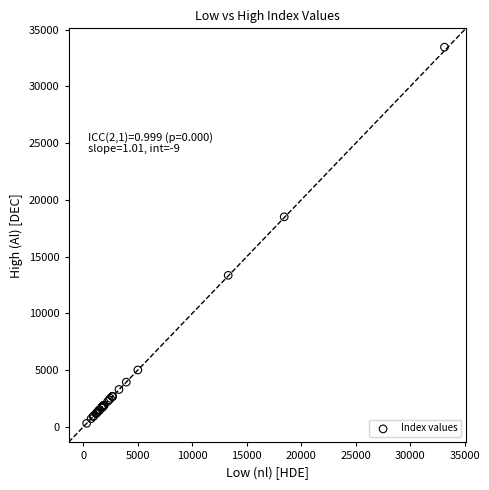

What Y value in the scatter plot is closest to 16880?

18502.5